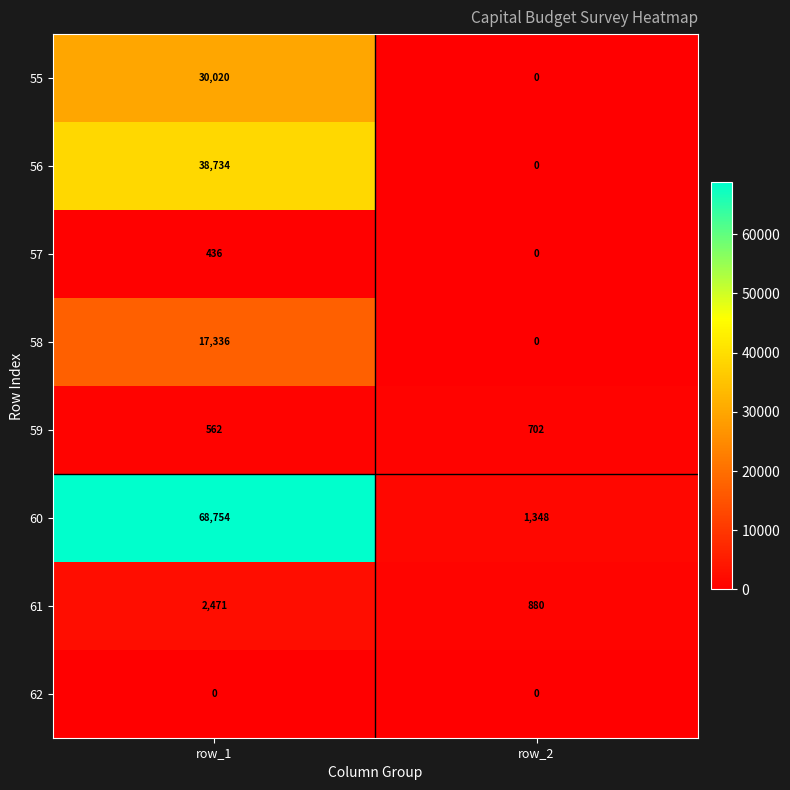

What is the difference between the maximum and minimum values in the 59 series?

140